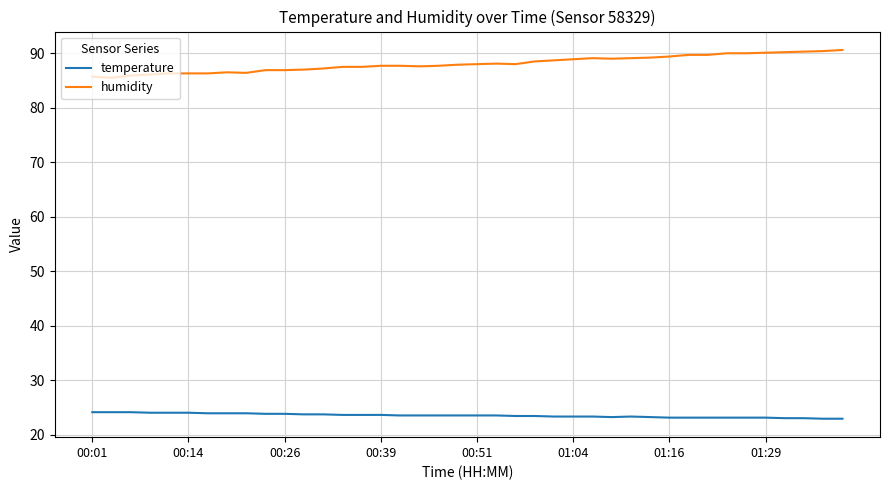

Which series has the largest range (max minus min)?

humidity